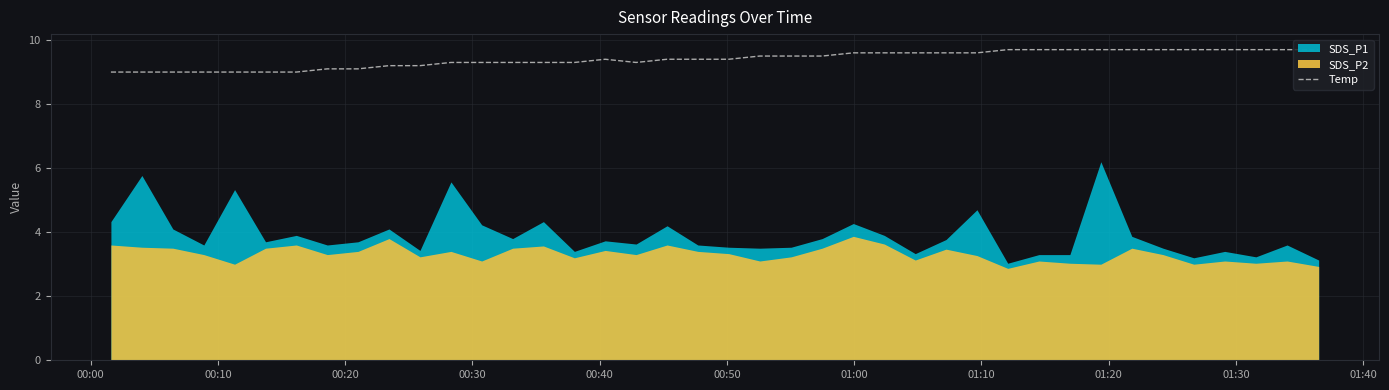

What is the lowest value of the Temp series?

9.0